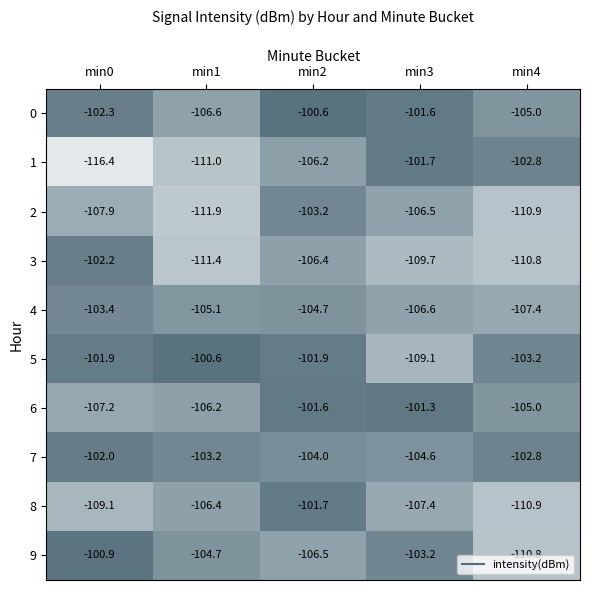

What is the difference between the maximum and minimum values in the 4 series?

4.0